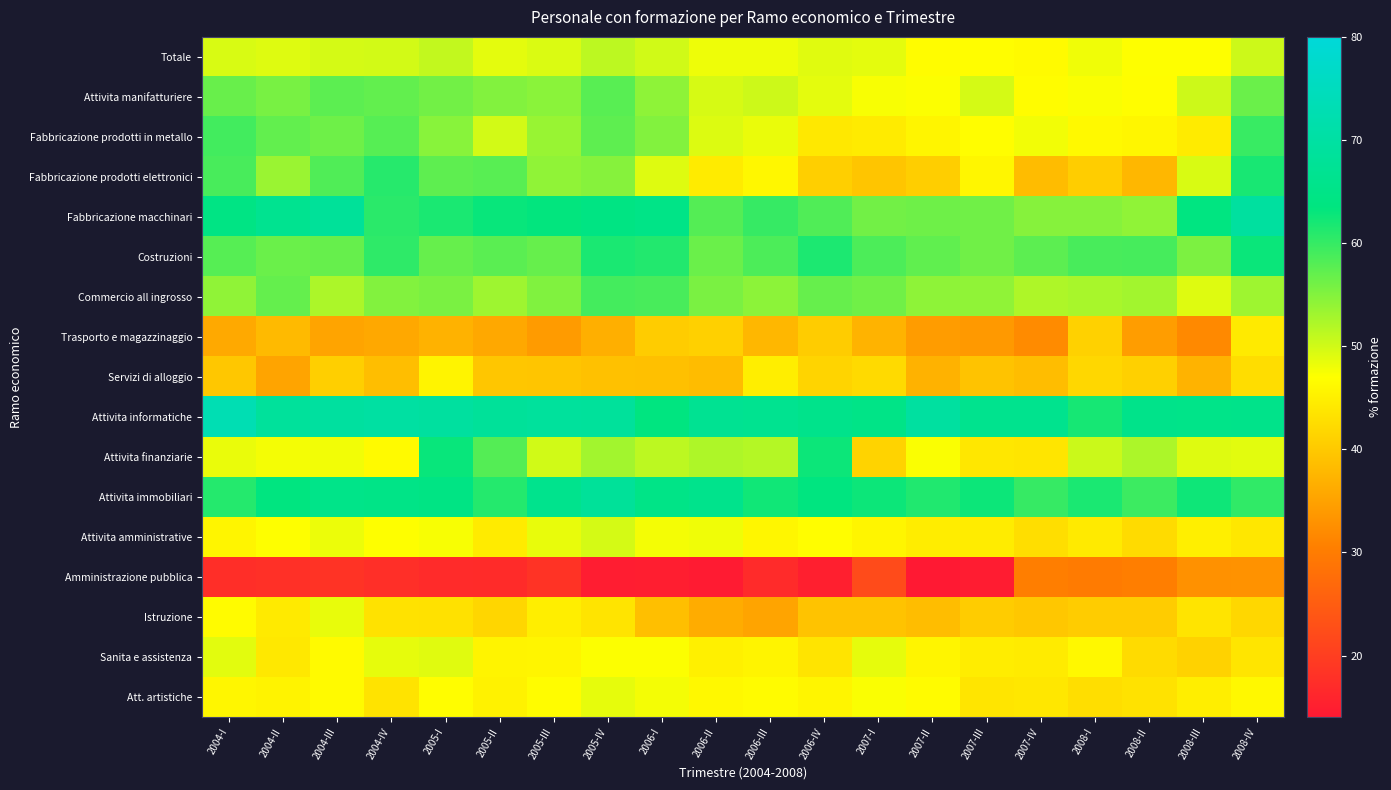

Reading left to right, list all the values displayed in this chart.

Totale: 2004-I=49.5	2004-II=49.1	2004-III=49.8	2004-IV=49.9	2005-I=50.9	2005-II=48.8	2005-III=49.4	2005-IV=51.4	2006-I=50.0	2006-II=48.1	2006-III=48.2	2006-IV=49.0	2007-I=48.8	2007-II=46.7	2007-III=46.9	2007-IV=46.4	2008-I=48.0	2008-II=47.0	2008-III=47.1	2008-IV=50.3
Attivita manifatturiere: 2004-I=56.7	2004-II=55.6	2004-III=57.5	2004-IV=57.1	2005-I=56.1	2005-II=55.0	2005-III=54.5	2005-IV=57.8	2006-I=54.3	2006-II=49.6	2006-III=50.2	2006-IV=48.7	2007-I=47.4	2007-II=47.2	2007-III=49.7	2007-IV=46.7	2008-I=47.3	2008-II=46.8	2008-III=50.2	2008-IV=56.6
Fabbricazione prodotti in metallo: 2004-I=59.2	2004-II=57.2	2004-III=56.4	2004-IV=57.8	2005-I=54.7	2005-II=49.9	2005-III=53.7	2005-IV=57.4	2006-I=55.1	2006-II=49.3	2006-III=48.4	2006-IV=44.1	2007-I=44.5	2007-II=45.8	2007-III=46.8	2007-IV=47.9	2008-I=46.3	2008-II=45.9	2008-III=44.4	2008-IV=59.8
Fabbricazione prodotti elettronici: 2004-I=58.8	2004-II=53.5	2004-III=58.2	2004-IV=61.0	2005-I=57.4	2005-II=57.7	2005-III=54.2	2005-IV=54.9	2006-I=49.1	2006-II=44.5	2006-III=46.0	2006-IV=40.9	2007-I=39.5	2007-II=40.7	2007-III=46.0	2007-IV=38.4	2008-I=40.6	2008-II=37.8	2008-III=49.5	2008-IV=61.9
Fabbricazione macchinari: 2004-I=64.4	2004-II=66.5	2004-III=68.4	2004-IV=60.7	2005-I=61.8	2005-II=62.9	2005-III=63.3	2005-IV=64.2	2006-I=65.0	2006-II=58.1	2006-III=60.0	2006-IV=58.2	2007-I=56.1	2007-II=56.3	2007-III=56.3	2007-IV=54.8	2008-I=54.8	2008-II=54.1	2008-III=63.9	2008-IV=69.3
Costruzioni: 2004-I=57.9	2004-II=56.5	2004-III=56.9	2004-IV=60.5	2005-I=56.8	2005-II=57.6	2005-III=56.9	2005-IV=61.8	2006-I=61.2	2006-II=56.6	2006-III=58.5	2006-IV=61.6	2007-I=58.5	2007-II=57.3	2007-III=56.3	2007-IV=57.5	2008-I=58.8	2008-II=59.0	2008-III=55.4	2008-IV=62.9
Commercio all ingrosso: 2004-I=54.1	2004-II=57.0	2004-III=52.3	2004-IV=55.0	2005-I=55.6	2005-II=53.2	2005-III=55.2	2005-IV=59.1	2006-I=58.9	2006-II=55.6	2006-III=54.5	2006-IV=56.9	2007-I=56.2	2007-II=54.3	2007-III=54.2	2007-IV=52.2	2008-I=52.6	2008-II=52.9	2008-III=49.2	2008-IV=53.3
Trasporto e magazzinaggio: 2004-I=35.9	2004-II=38.2	2004-III=35.4	2004-IV=35.9	2005-I=37.2	2005-II=35.9	2005-III=34.1	2005-IV=36.7	2006-I=40.5	2006-II=41.0	2006-III=37.7	2006-IV=40.5	2007-I=37.2	2007-II=34.2	2007-III=33.9	2007-IV=32.2	2008-I=41.1	2008-II=34.4	2008-III=31.9	2008-IV=44.3
Servizi di alloggio: 2004-I=39.8	2004-II=35.4	2004-III=40.8	2004-IV=38.7	2005-I=45.6	2005-II=39.7	2005-III=39.6	2005-IV=39.0	2006-I=38.9	2006-II=38.5	2006-III=44.9	2006-IV=41.5	2007-I=42.4	2007-II=37.1	2007-III=39.4	2007-IV=38.5	2008-I=41.9	2008-II=41.0	2008-III=37.3	2008-IV=42.7
Attivita informatiche: 2004-I=73.0	2004-II=68.6	2004-III=69.4	2004-IV=69.9	2005-I=69.3	2005-II=68.3	2005-III=68.9	2005-IV=68.7	2006-I=63.7	2006-II=67.0	2006-III=66.5	2006-IV=65.8	2007-I=64.8	2007-II=69.7	2007-III=66.3	2007-IV=66.2	2008-I=62.1	2008-II=65.5	2008-III=65.4	2008-IV=65.5
Attivita finanziarie: 2004-I=48.3	2004-II=47.7	2004-III=47.9	2004-IV=46.4	2005-I=62.9	2005-II=58.0	2005-III=50.1	2005-IV=53.0	2006-I=51.3	2006-II=52.2	2006-III=51.8	2006-IV=62.6	2007-I=41.4	2007-II=47.4	2007-III=43.9	2007-IV=43.7	2008-I=50.5	2008-II=52.4	2008-III=49.1	2008-IV=48.9
Attivita immobiliari: 2004-I=61.1	2004-II=63.6	2004-III=65.3	2004-IV=64.9	2005-I=64.5	2005-II=61.1	2005-III=66.1	2005-IV=68.2	2006-I=65.0	2006-II=65.9	2006-III=62.4	2006-IV=63.6	2007-I=62.6	2007-II=61.3	2007-III=62.7	2007-IV=59.9	2008-I=61.8	2008-II=59.5	2008-III=62.5	2008-IV=60.3
Attivita amministrative: 2004-I=45.8	2004-II=47.0	2004-III=48.2	2004-IV=47.0	2005-I=47.5	2005-II=44.5	2005-III=48.5	2005-IV=49.7	2006-I=47.7	2006-II=47.9	2006-III=45.9	2006-IV=46.8	2007-I=45.8	2007-II=44.8	2007-III=44.6	2007-IV=42.9	2008-I=44.3	2008-II=42.4	2008-III=45.0	2008-IV=44.0
Amministrazione pubblica: 2004-I=17.5	2004-II=17.8	2004-III=18.3	2004-IV=17.6	2005-I=17.0	2005-II=17.1	2005-III=18.4	2005-IV=14.7	2006-I=14.9	2006-II=14.3	2006-III=16.9	2006-IV=15.1	2007-I=22.0	2007-II=13.9	2007-III=14.5	2007-IV=30.5	2008-I=29.9	2008-II=30.3	2008-III=32.8	2008-IV=33.0
Istruzione: 2004-I=46.5	2004-II=44.4	2004-III=48.4	2004-IV=43.4	2005-I=43.2	2005-II=41.8	2005-III=44.8	2005-IV=43.6	2006-I=38.8	2006-II=36.4	2006-III=35.3	2006-IV=39.3	2007-I=39.4	2007-II=38.5	2007-III=40.5	2007-IV=39.8	2008-I=40.5	2008-II=40.5	2008-III=43.6	2008-IV=41.9
Sanita e assistenza: 2004-I=48.8	2004-II=44.1	2004-III=46.5	2004-IV=48.6	2005-I=49.0	2005-II=45.6	2005-III=45.7	2005-IV=47.2	2006-I=47.2	2006-II=45.2	2006-III=45.6	2006-IV=43.6	2007-I=48.6	2007-II=45.8	2007-III=44.7	2007-IV=44.5	2008-I=46.1	2008-II=42.4	2008-III=41.3	2008-IV=43.7
Att. artistiche: 2004-I=45.9	2004-II=45.6	2004-III=46.4	2004-IV=43.5	2005-I=46.8	2005-II=45.4	2005-III=46.7	2005-IV=48.6	2006-I=47.7	2006-II=46.1	2006-III=46.6	2006-IV=45.8	2007-I=47.3	2007-II=46.5	2007-III=43.7	2007-IV=43.9	2008-I=42.8	2008-II=43.4	2008-III=44.8	2008-IV=46.1